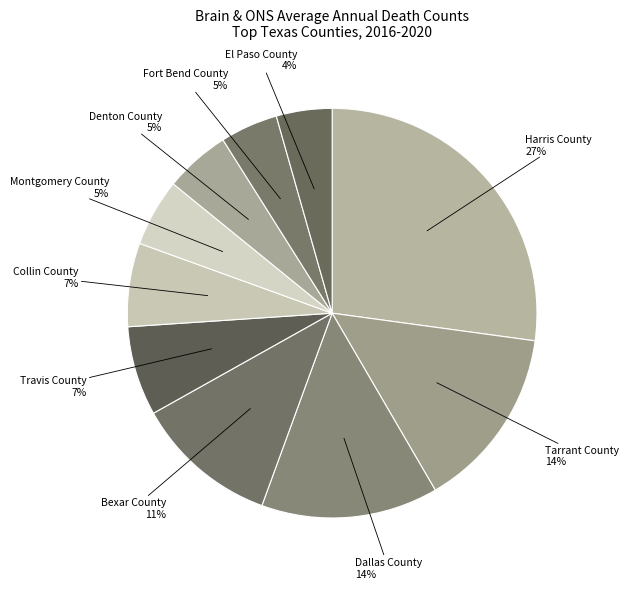

Count the number of slices in the pie.

10